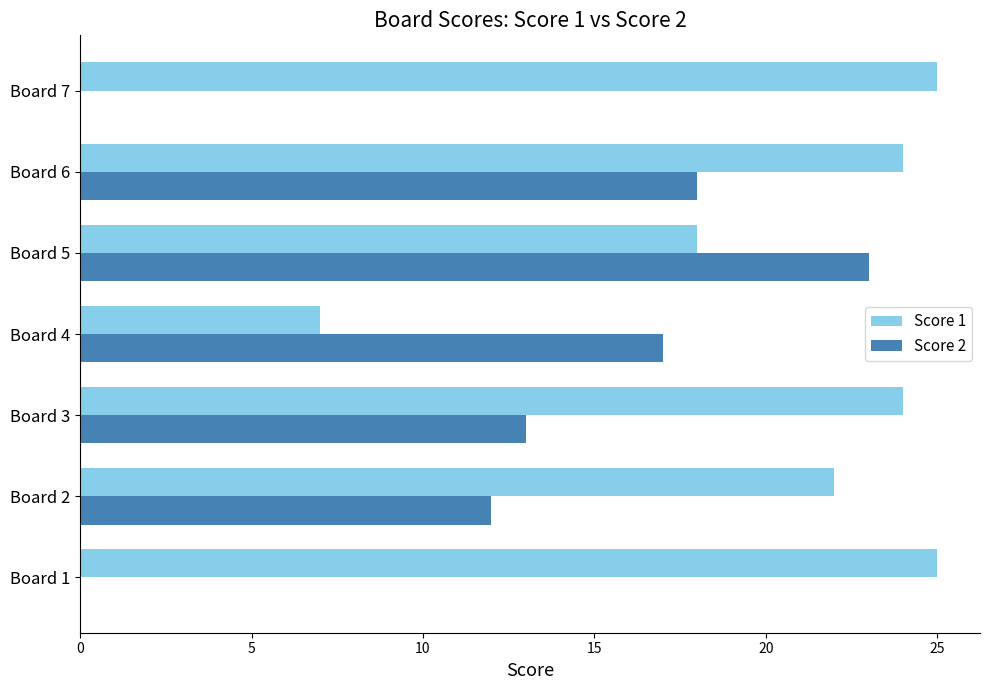

What is the highest value of the Score 1 series?

25